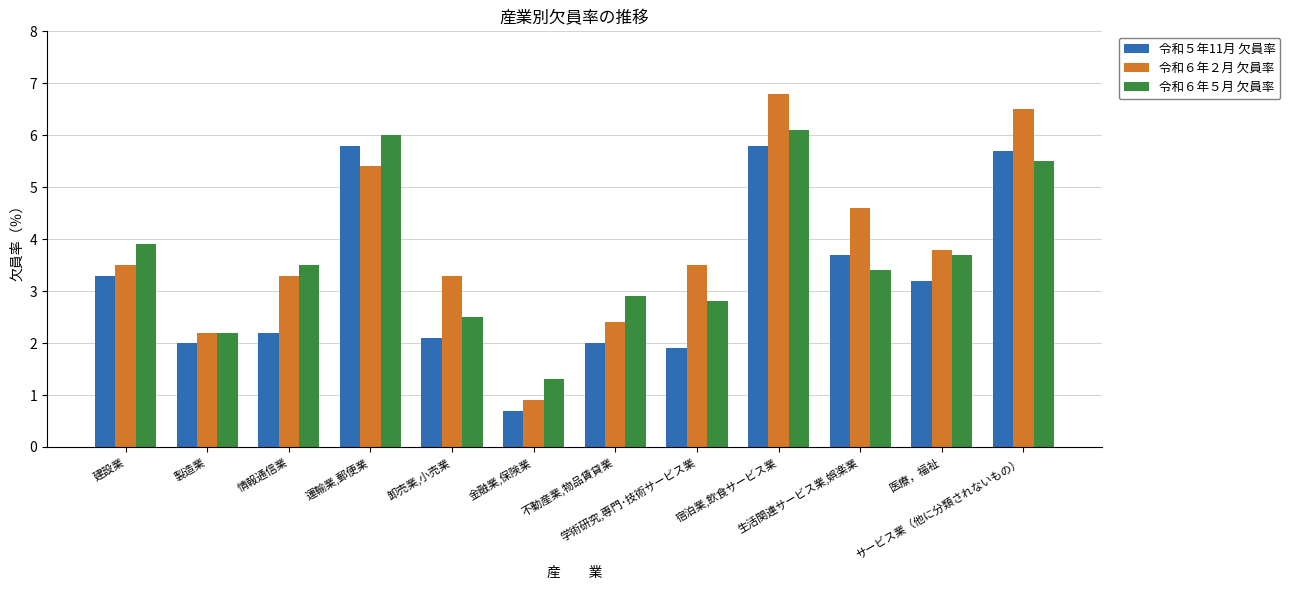

How many data points in 令和６年２月 欠員率 are less than 3?

3